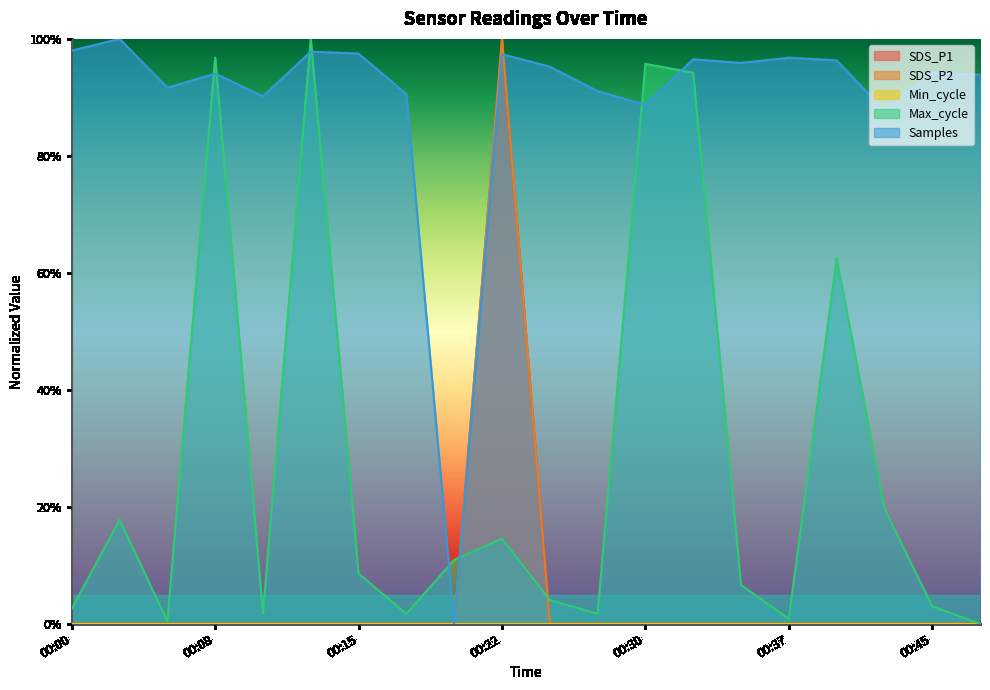

Which series changed the most between 00:08 and 00:10?

Max_cycle